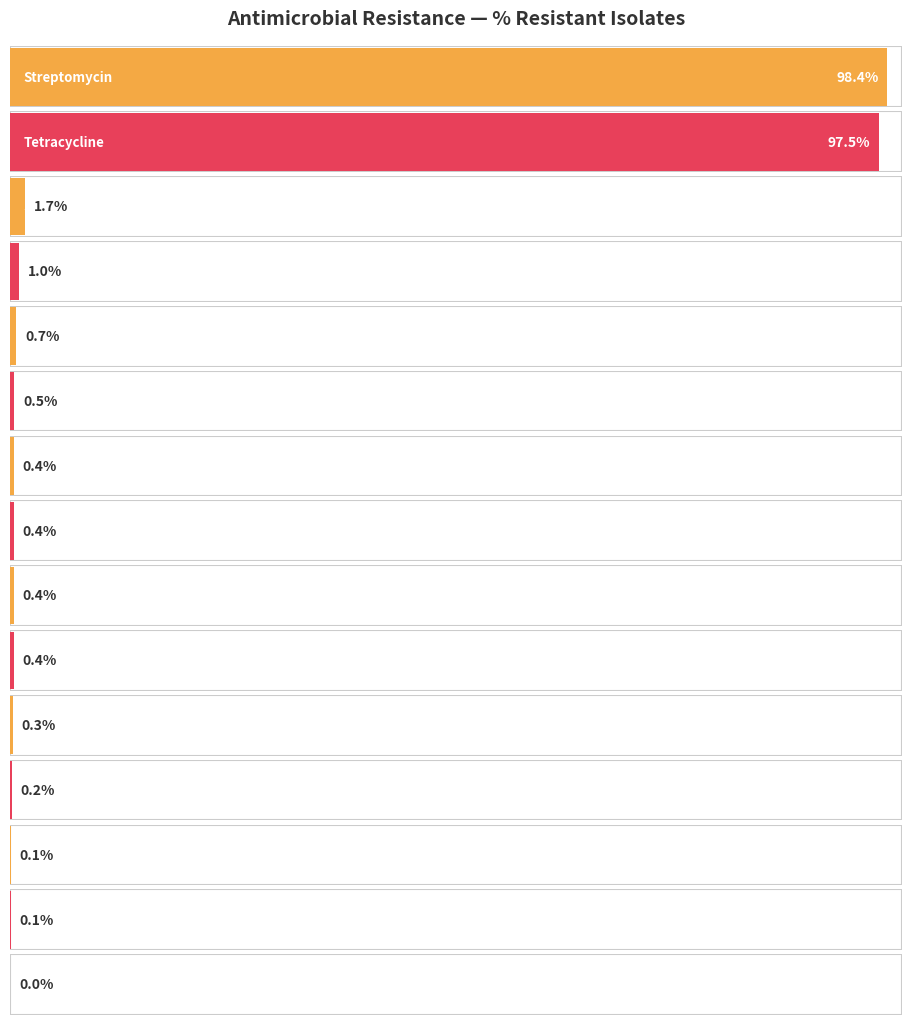

Reading left to right, list all the values displayed in this chart.

98.4	97.5	1.7	1.0	0.7	0.5	0.4	0.4	0.4	0.4	0.3	0.2	0.1	0.1	0.0